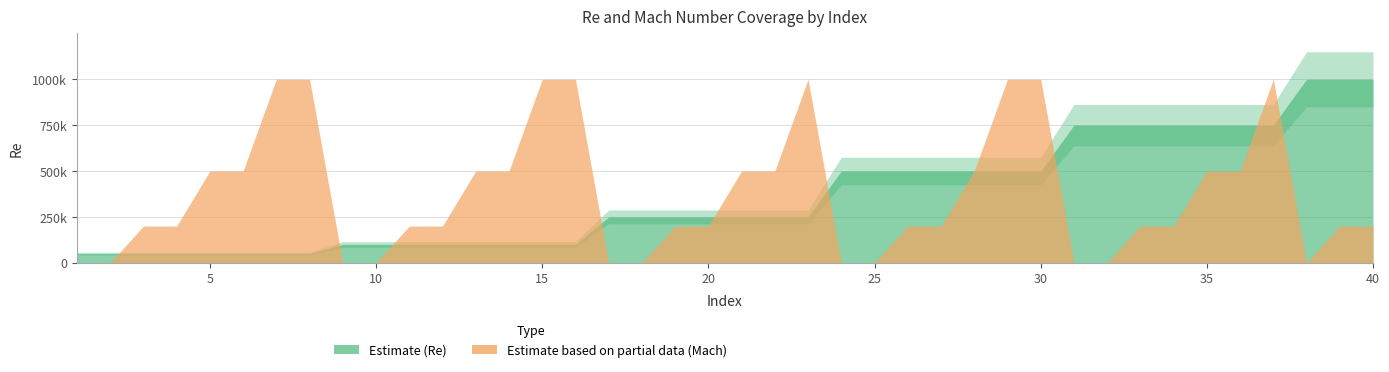

At which label is Mach closest to 0?

1